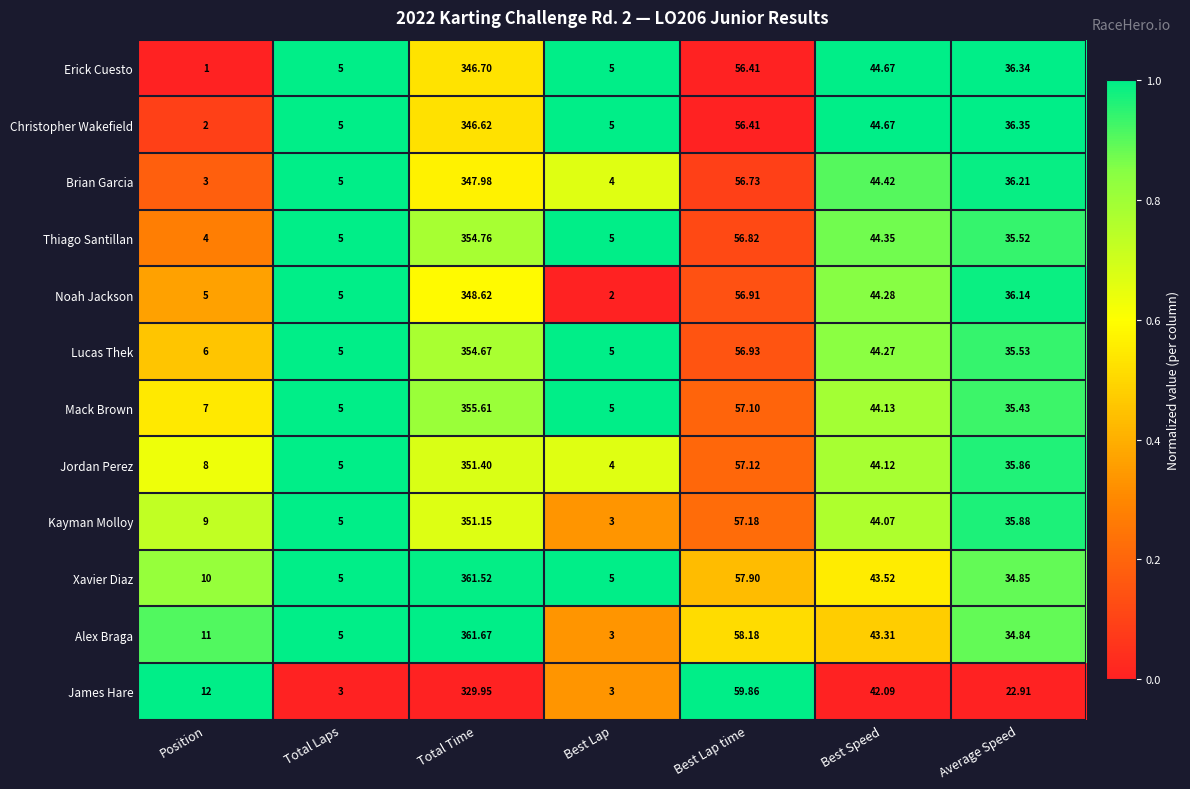

Is the value of Xavier Diaz at Average Speed greater than the value of Brian Garcia at Average Speed?

No